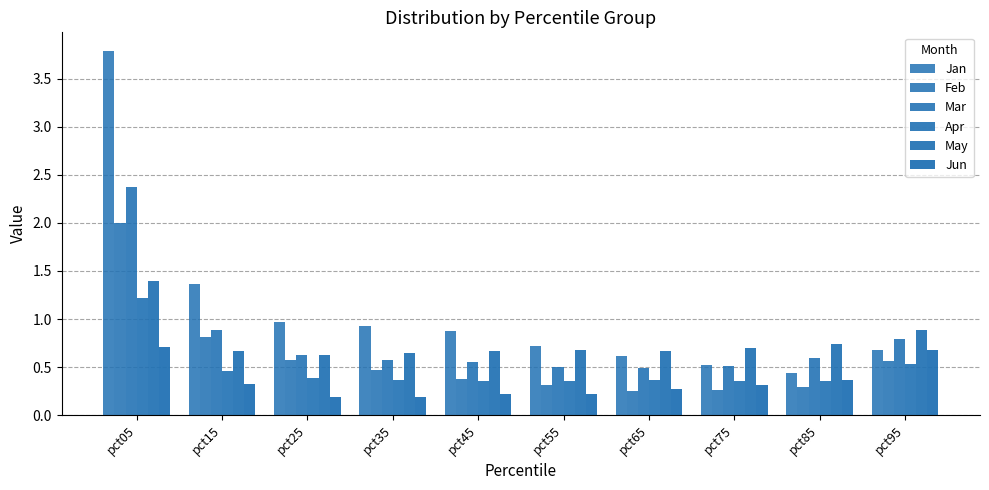

The May series shows 0.3 at pct65. True or false?

False